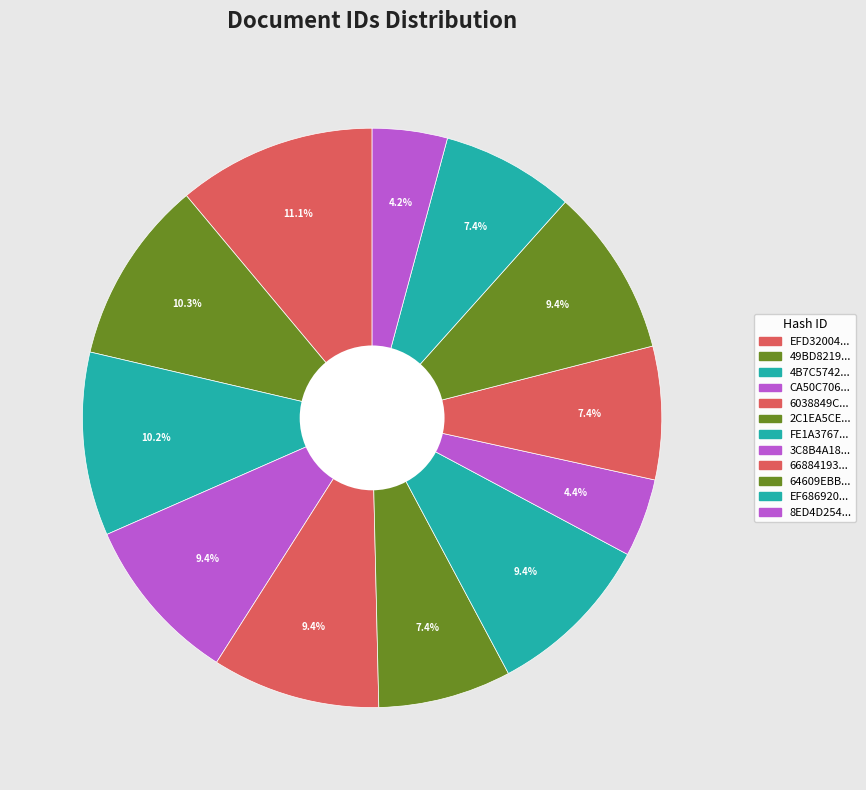

Rank the categories by value from lowest to highest.

8ED4D254011DF078C8DB1510BDB7F9A9, 3C8B4A18889F39935E2E6C366ECF8534, 66884193C7EB88B47BEA73D28D39DD39, EF68692087EAA7D7B3EB46FDCE7FA91F, 2C1EA5CE4F530CC771261C611289966D, FE1A3767CB1D01A8E135FF4C3A884DE0, 64609EBB98412425C409237F38B64EA5, 6038849C10CB408036E415E642E07207, CA50C706802C6F34929E37504FA59708, 4B7C5742474BCC5B9883518705FF87A7, 49BD821965881D1752DCDE7FB8F24F8F, EFD32004EA224CE075F7497D98611777